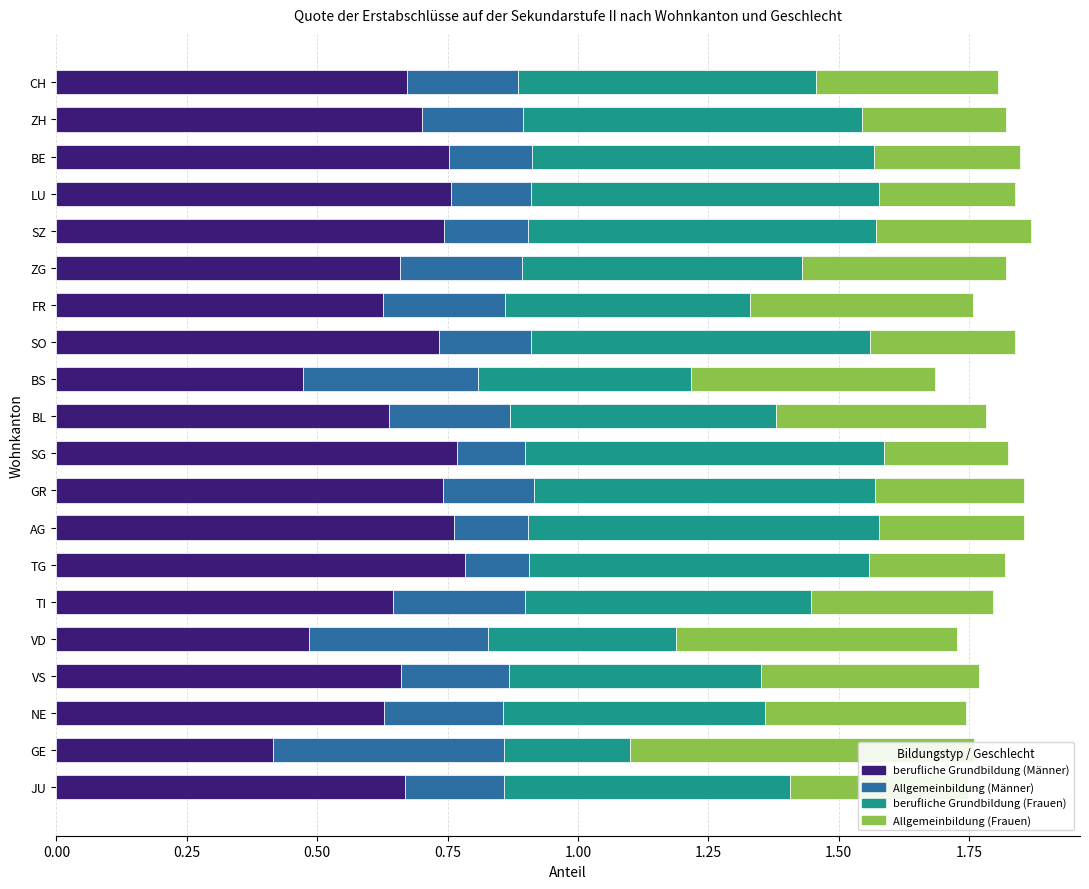

Reading left to right, list all the values displayed in this chart.

berufliche Grundbildung (Männer): 0.7	0.7	0.8	0.8	0.7	0.7	0.6	0.7	0.5	0.6	0.8	0.7	0.8	0.8	0.6	0.5	0.7	0.6	0.4	0.7
Allgemeinbildung (Männer): 0.2	0.2	0.2	0.2	0.2	0.2	0.2	0.2	0.3	0.2	0.1	0.2	0.1	0.1	0.3	0.3	0.2	0.2	0.4	0.2
berufliche Grundbildung (Frauen): 0.6	0.7	0.7	0.7	0.7	0.5	0.5	0.6	0.4	0.5	0.7	0.7	0.7	0.7	0.5	0.4	0.5	0.5	0.2	0.5
Allgemeinbildung (Frauen): 0.3	0.3	0.3	0.3	0.3	0.4	0.4	0.3	0.5	0.4	0.2	0.3	0.3	0.3	0.3	0.5	0.4	0.4	0.7	0.3